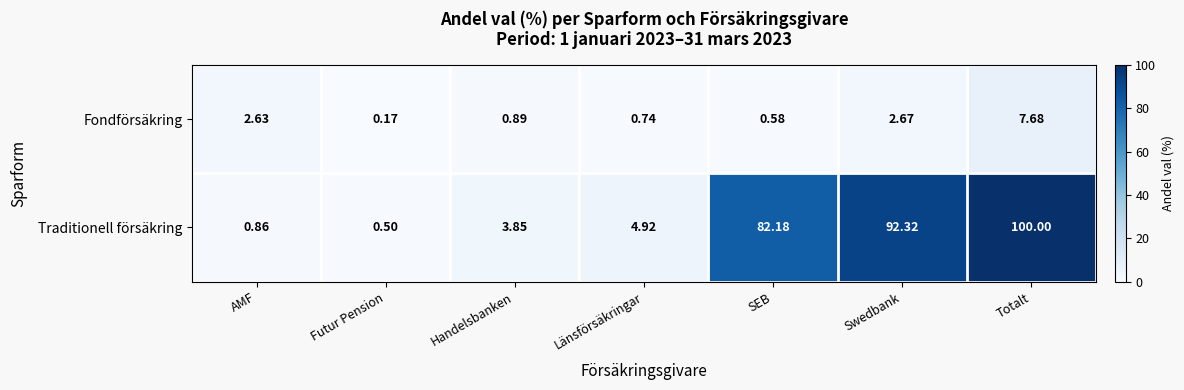

At how many categories does at least one series exceed 47?

3